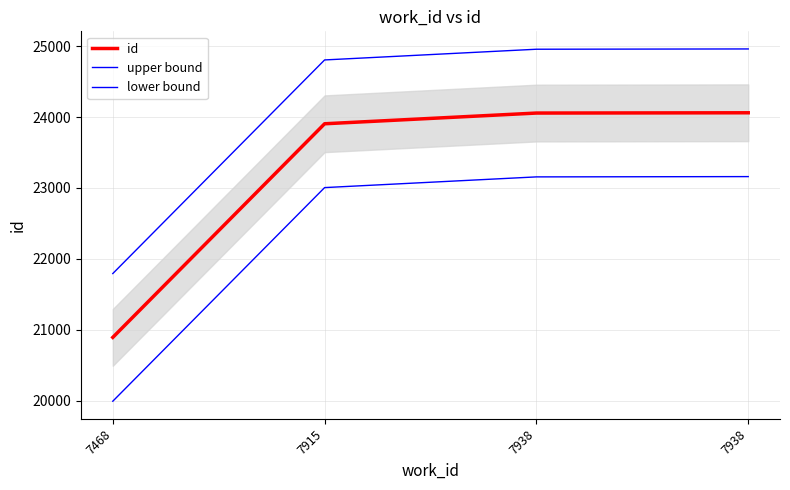

Which series has the widest spread of values?

id